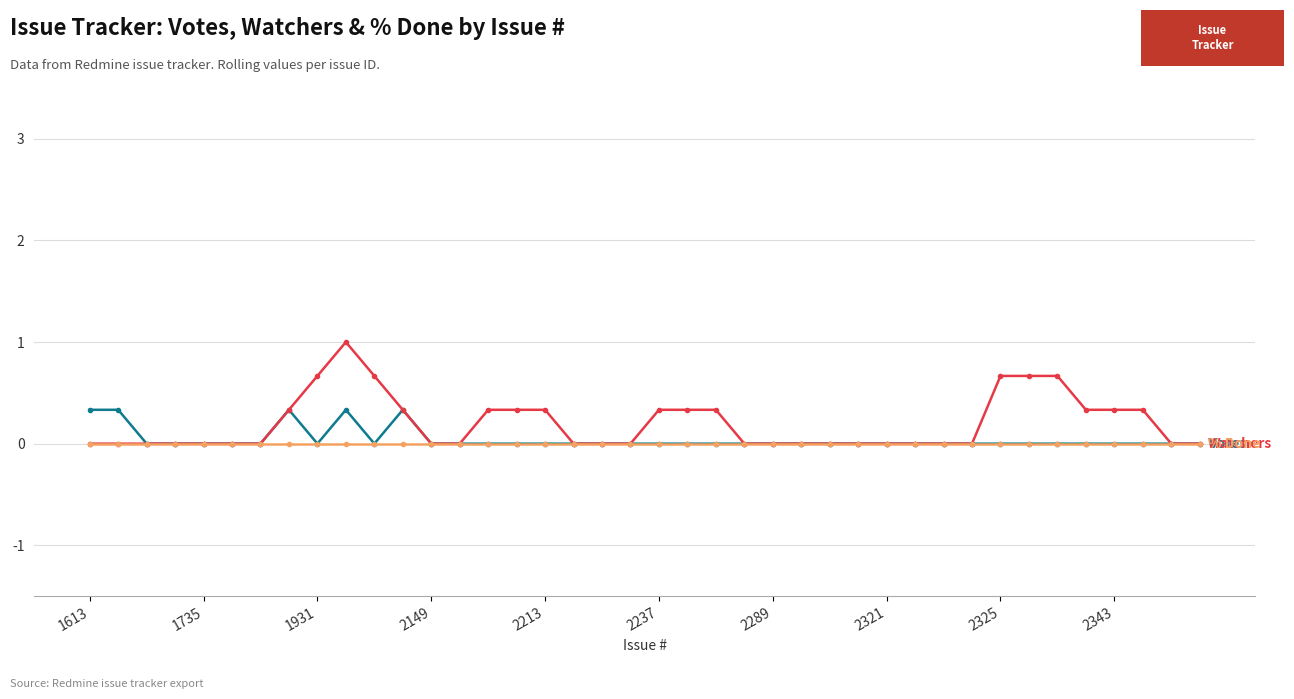

How many lines are shown in the chart?

3